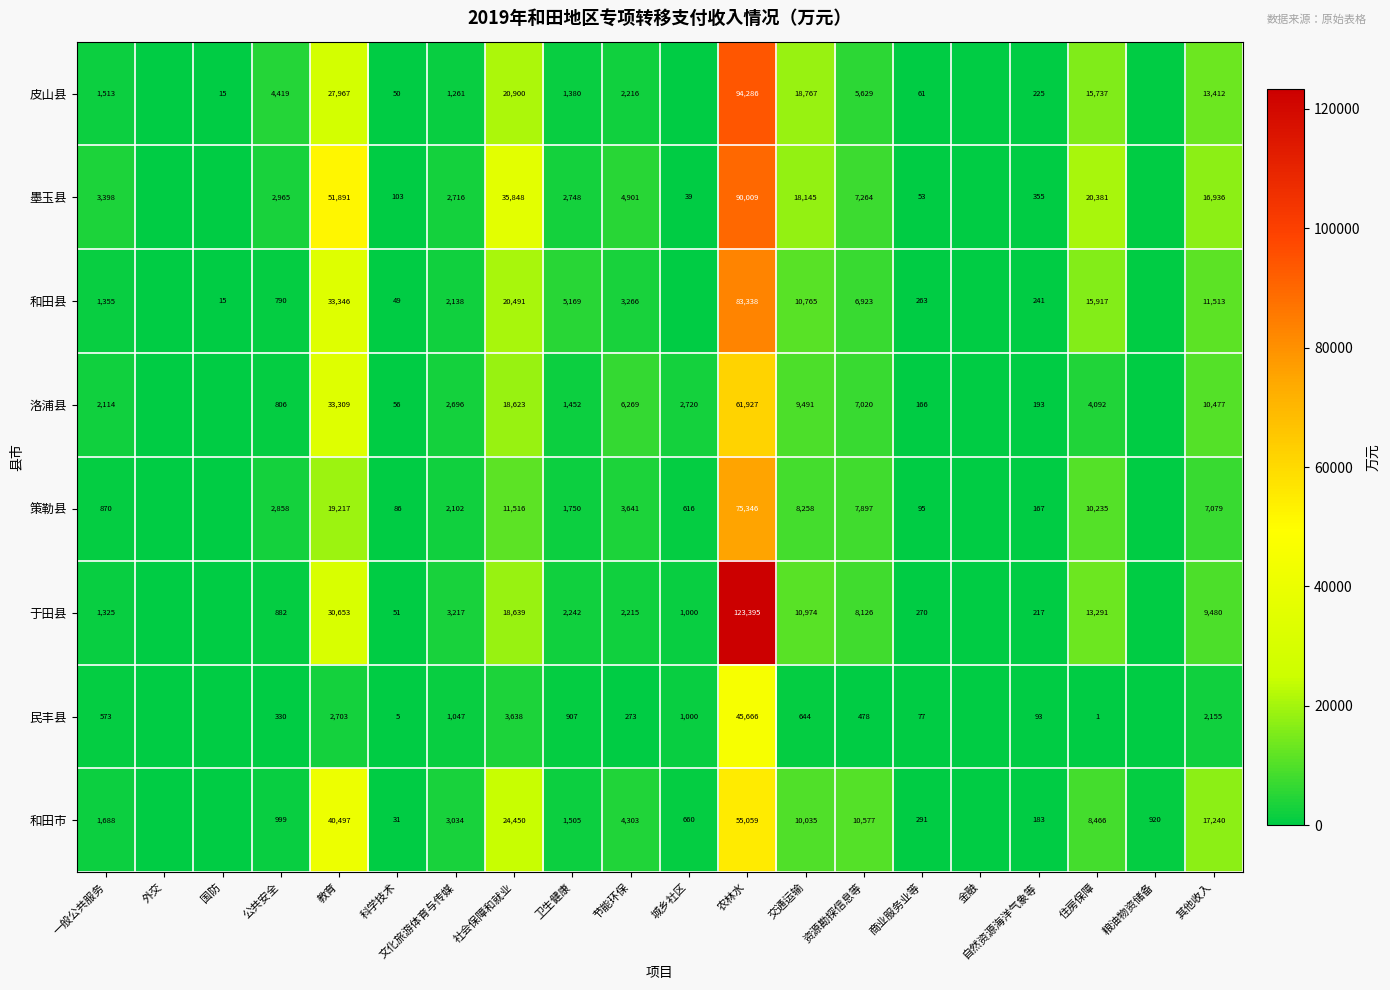

The 和田县 series shows 790 at 公共安全. True or false?

True